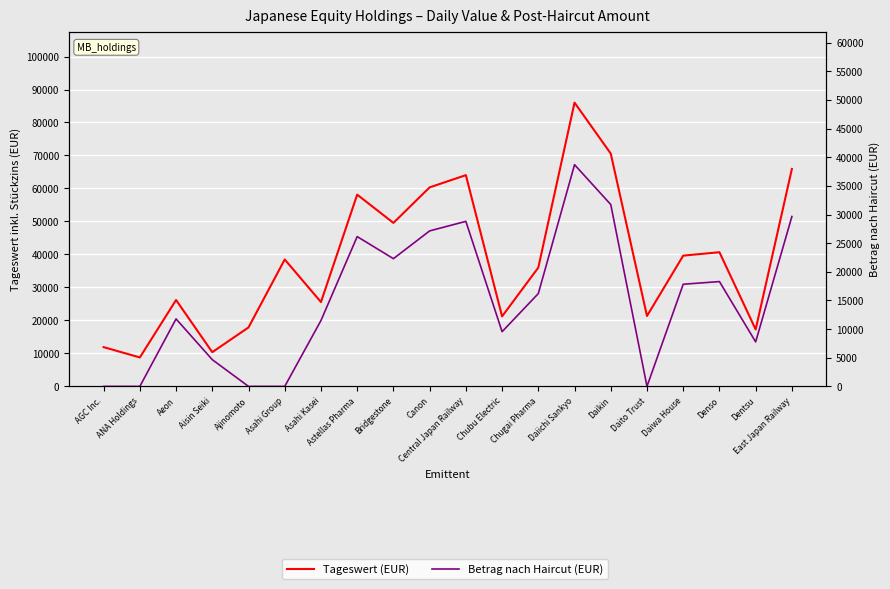

What is the value of the Betrag nach Haircut (EUR) point at the 7th from the left?

11504.2